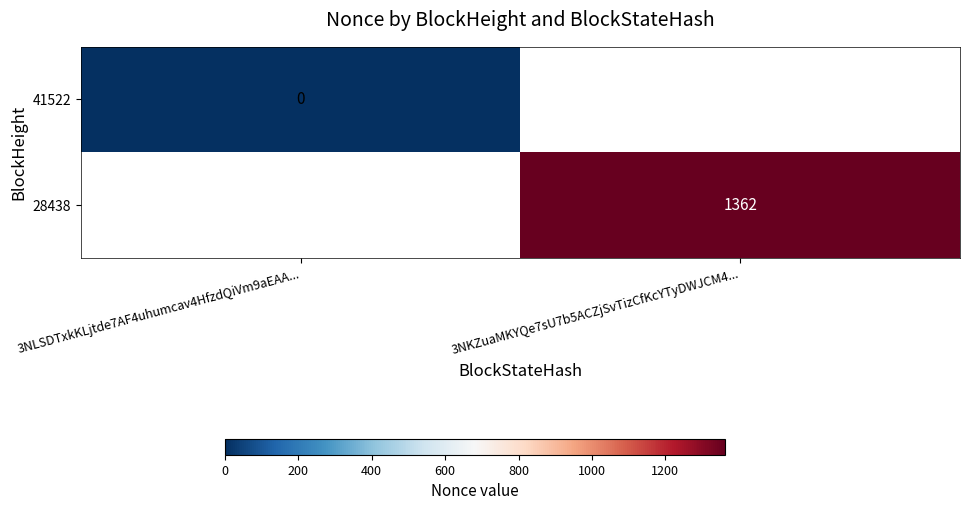

The value of 28438 at 3NKZuaMKYQe7sU7b5ACZjSvTizCfKcYTyDWJCM4... is 868. True or false?

False